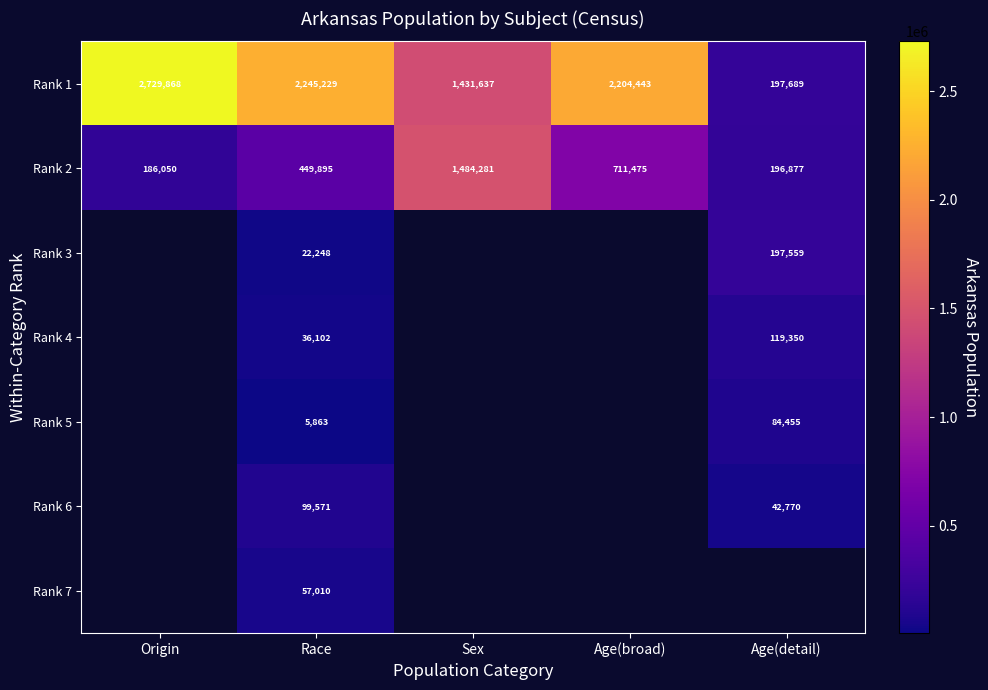

Count the number of data series in this chart.

7